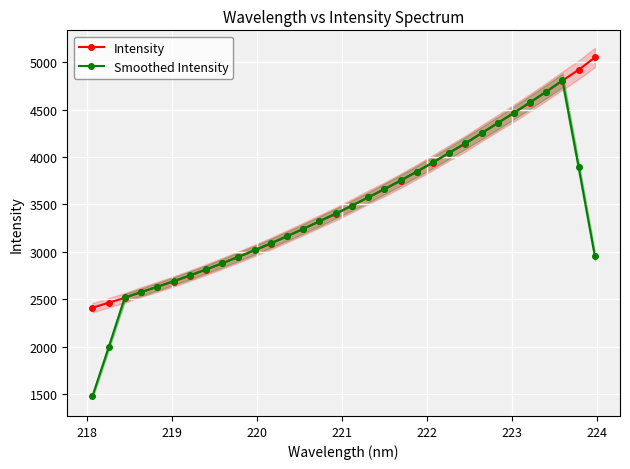

What is the value of the Smoothed Intensity point at the 5th from the left?

2632.6